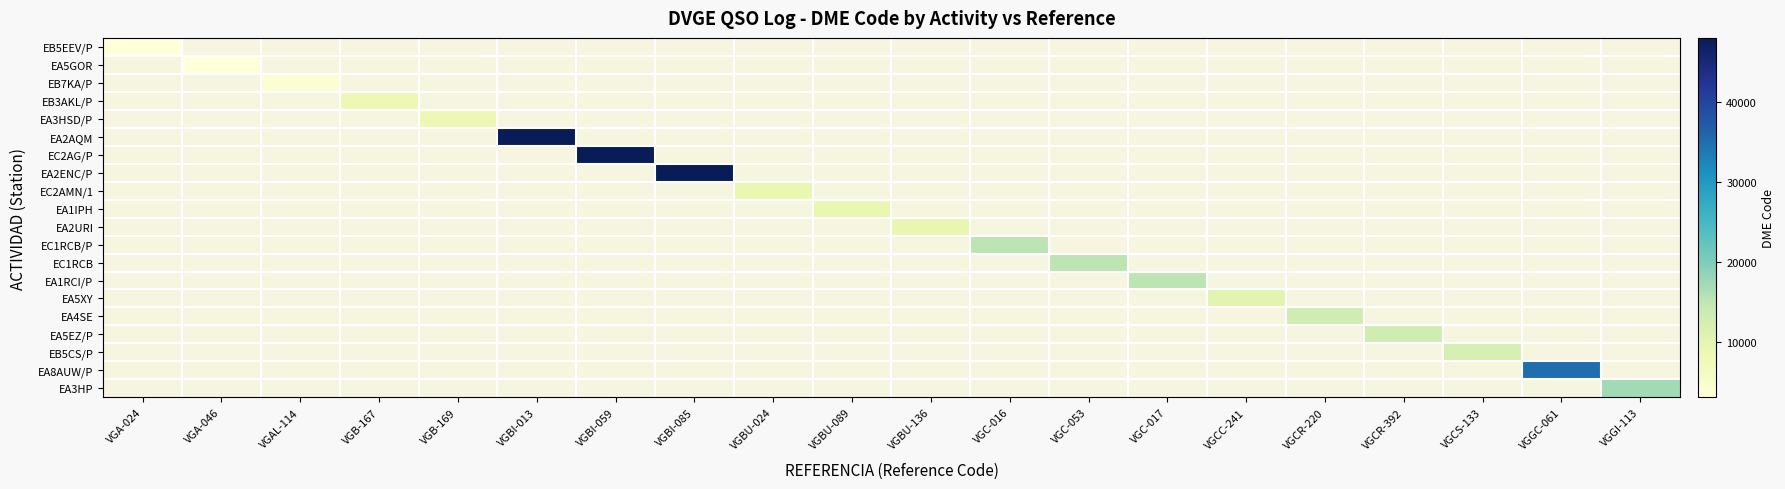

At which label is EA8AUW/P closest to 1?

VGA-024